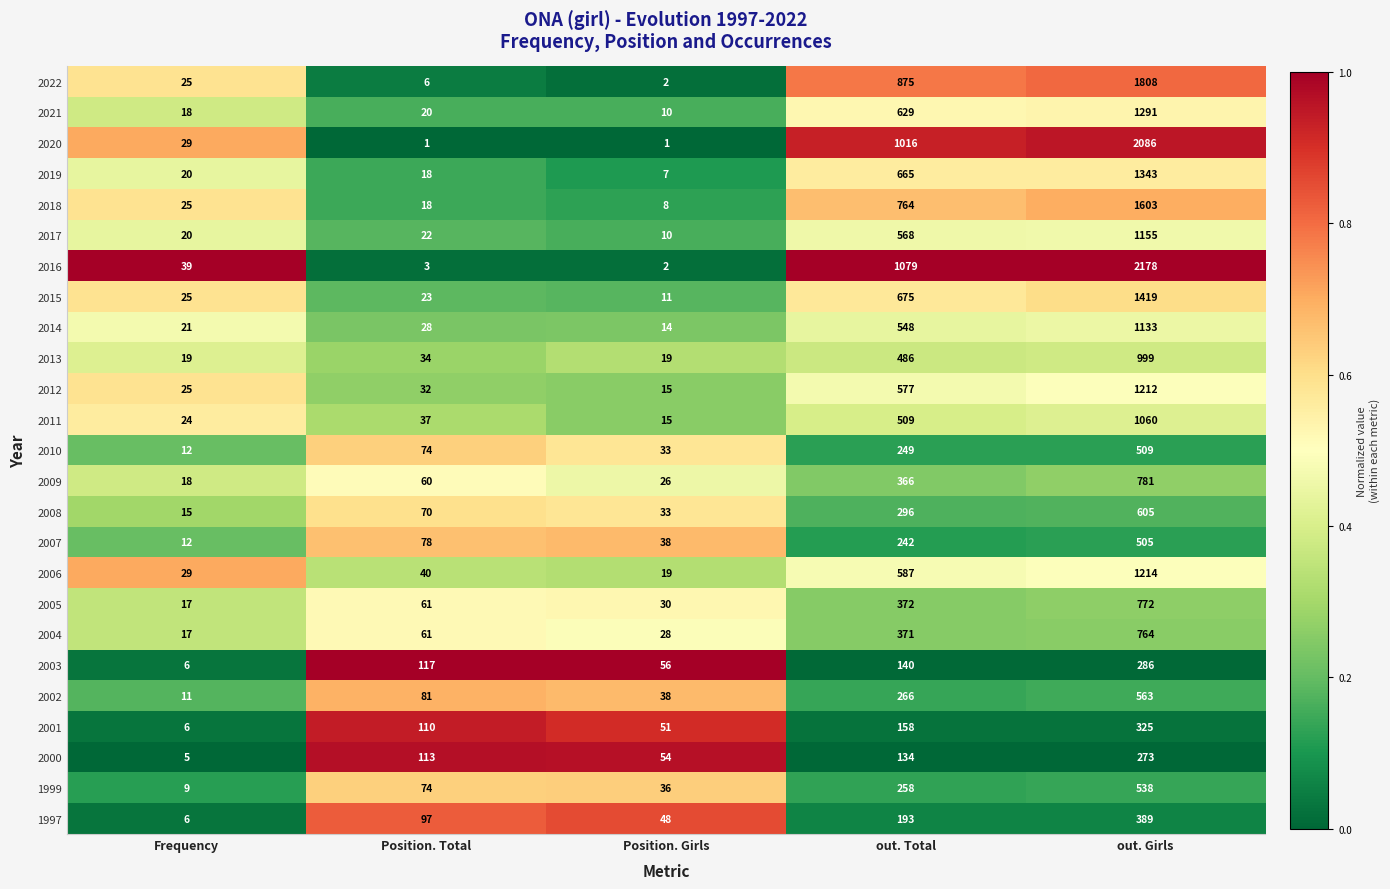

What is the sum of all 2008 values?

1019